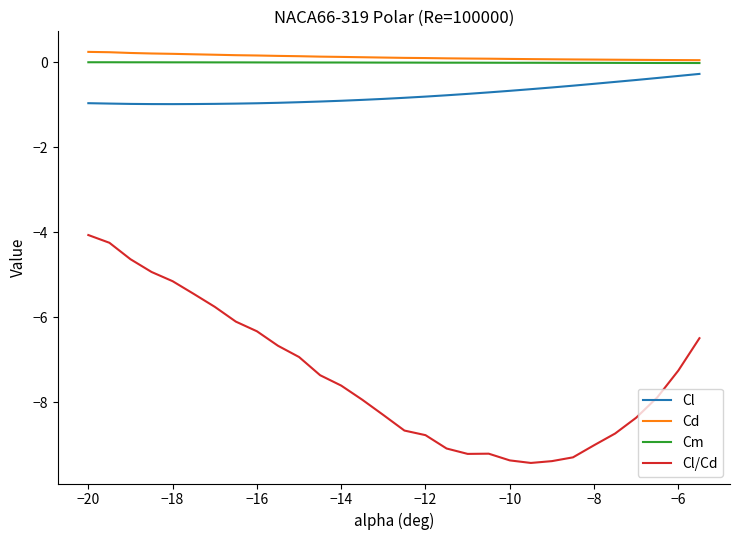

Which series has the largest range (max minus min)?

Cl/Cd